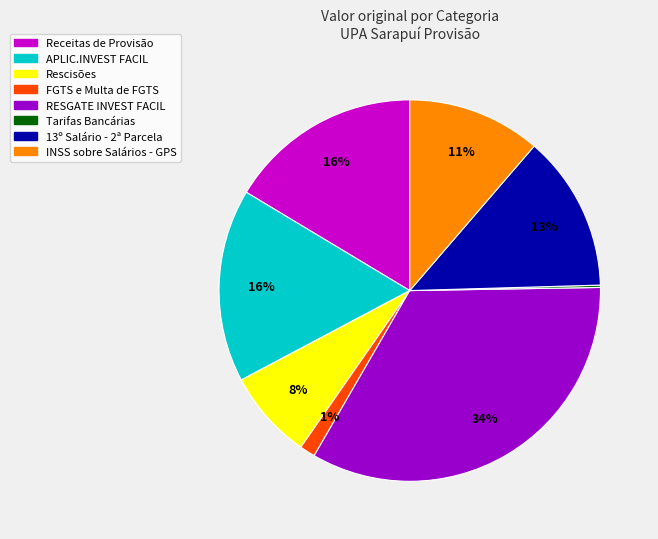

To the nearest percent, what is the combined percentage of 13º Salário - 2ª Parcela and RESGATE INVEST FACIL?

47%